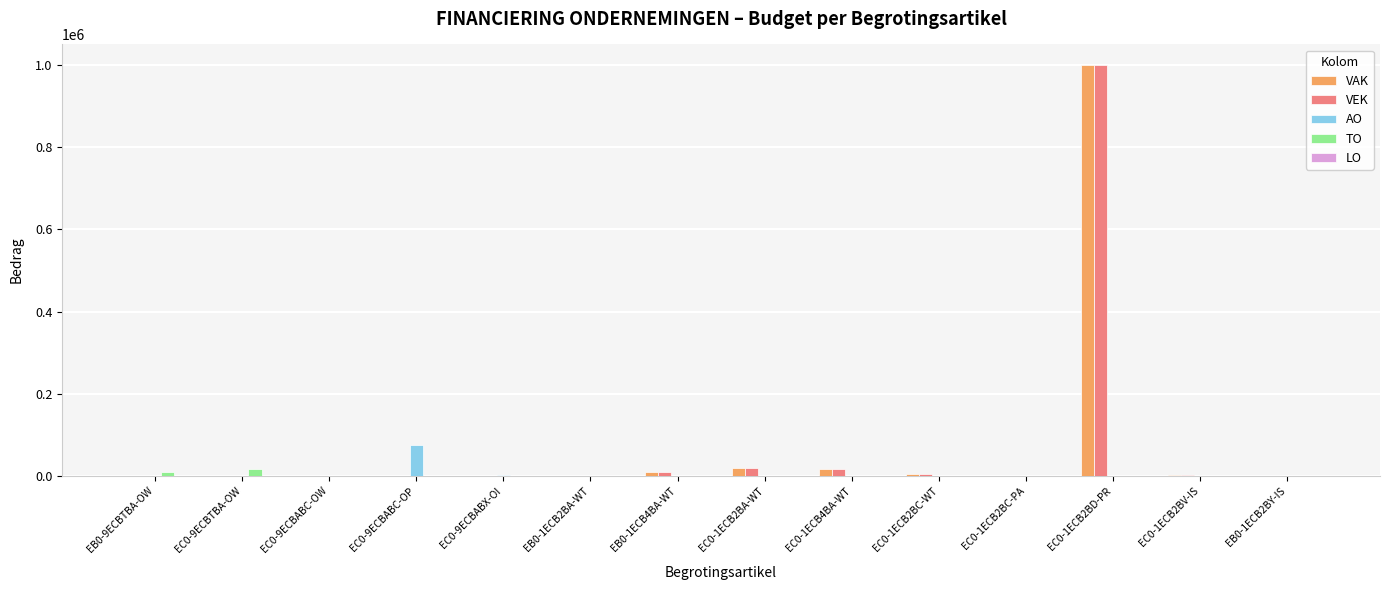

What is the maximum value shown in the chart?

1000000